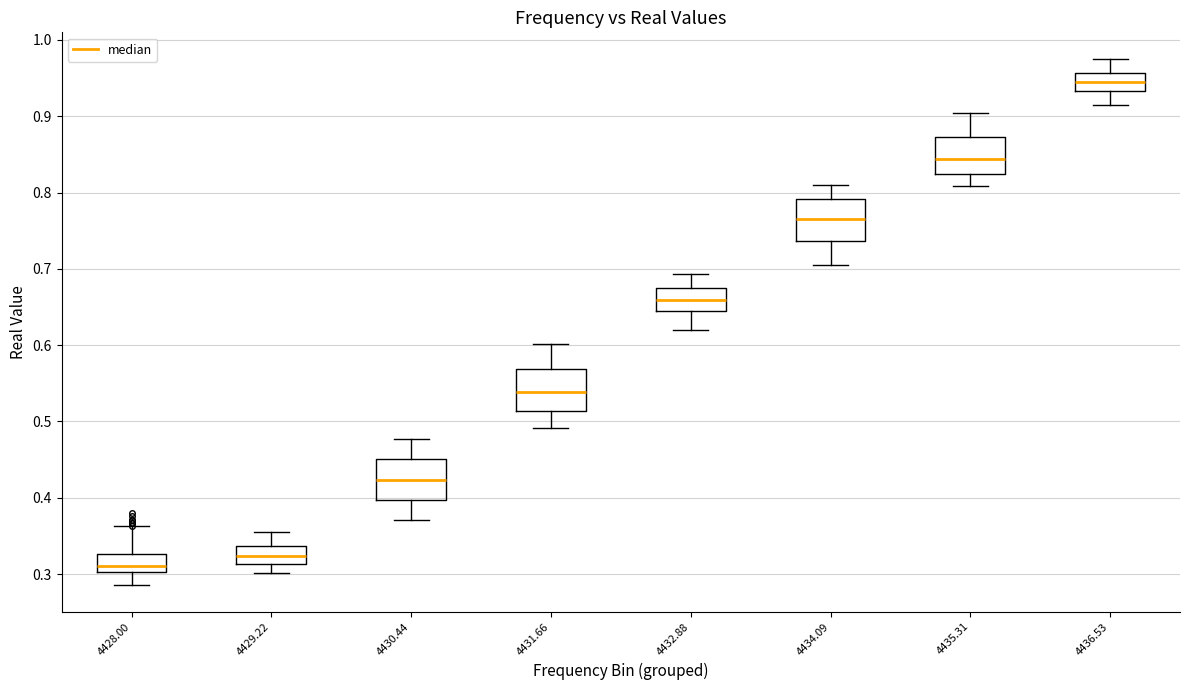

Where is the upper edge of the box at x = 4435.31 on the y-axis? The values are not printed on the chart, so give them approximately, as read against the axis.

0.87